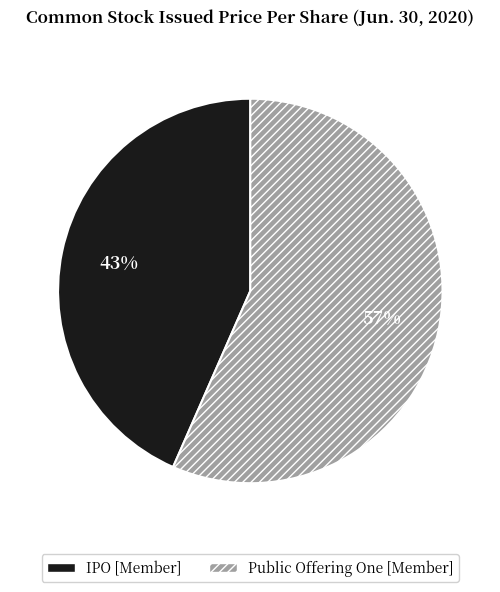

To the nearest percent, what is the average slice percentage?

50%